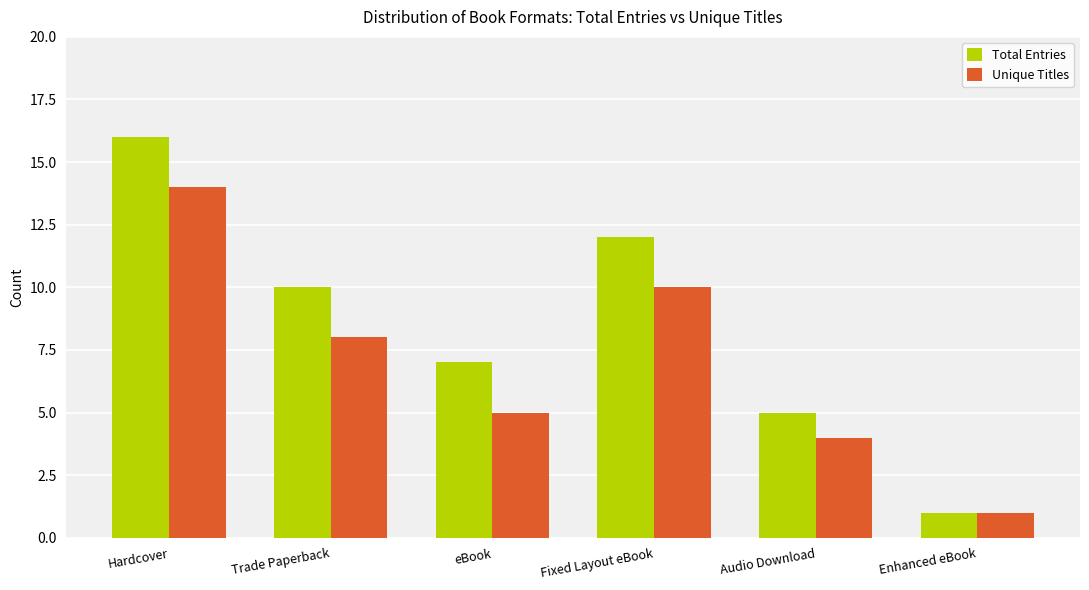

List the series in order of their overall mean, highest first.

Total Entries, Unique Titles